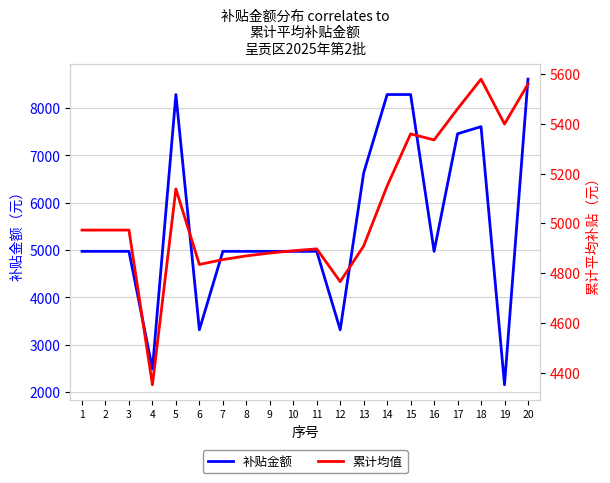

Reading left to right, transcribe all the data shown in this chart.

补贴金额: 1=4972.8	2=4972.8	3=4972.8	4=2486.4	5=8287.2	6=3315.2	7=4972.8	8=4972.8	9=4972.8	10=4972.8	11=4972.8	12=3315.2	13=6630.0	14=8287.2	15=8287.2	16=4972.8	17=7458.0	18=7607.9	19=2153.0	20=8612.4
累计均值: 1=4972.8	2=4972.8	3=4972.8	4=4351.2	5=5138.4	6=4834.5	7=4854.3	8=4869.1	9=4880.6	10=4889.8	11=4897.4	12=4765.5	13=4909.0	14=5150.3	15=5359.4	16=5335.2	17=5460.1	18=5579.4	19=5399.1	20=5559.7